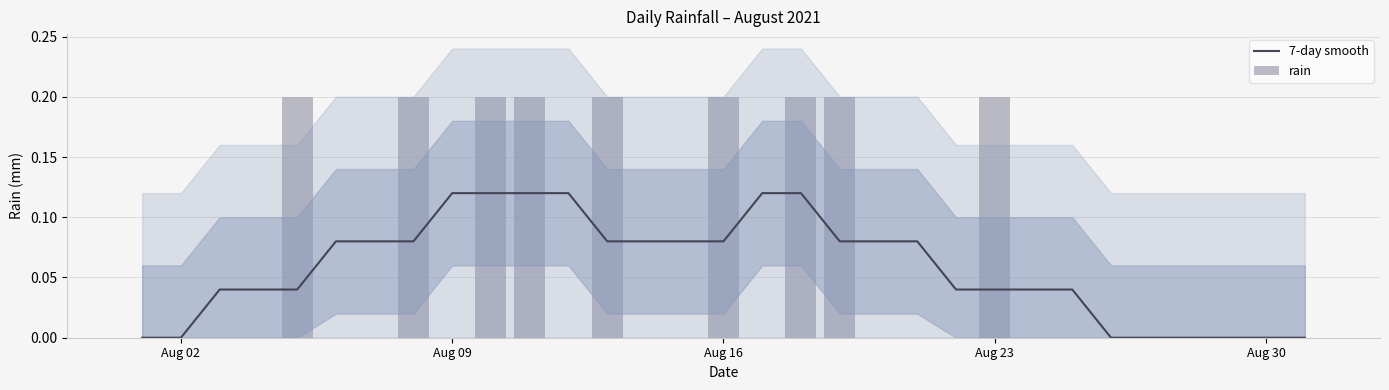

The value of 7-day smooth at Aug 02 is 0.1. True or false?

False